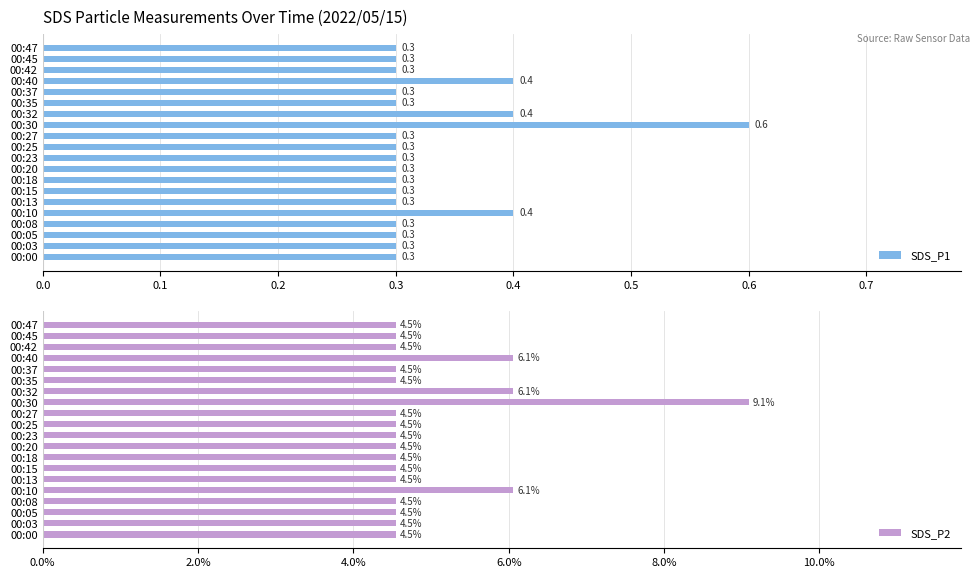

The SDS_P1 series shows 0.3 at 00:35. True or false?

True